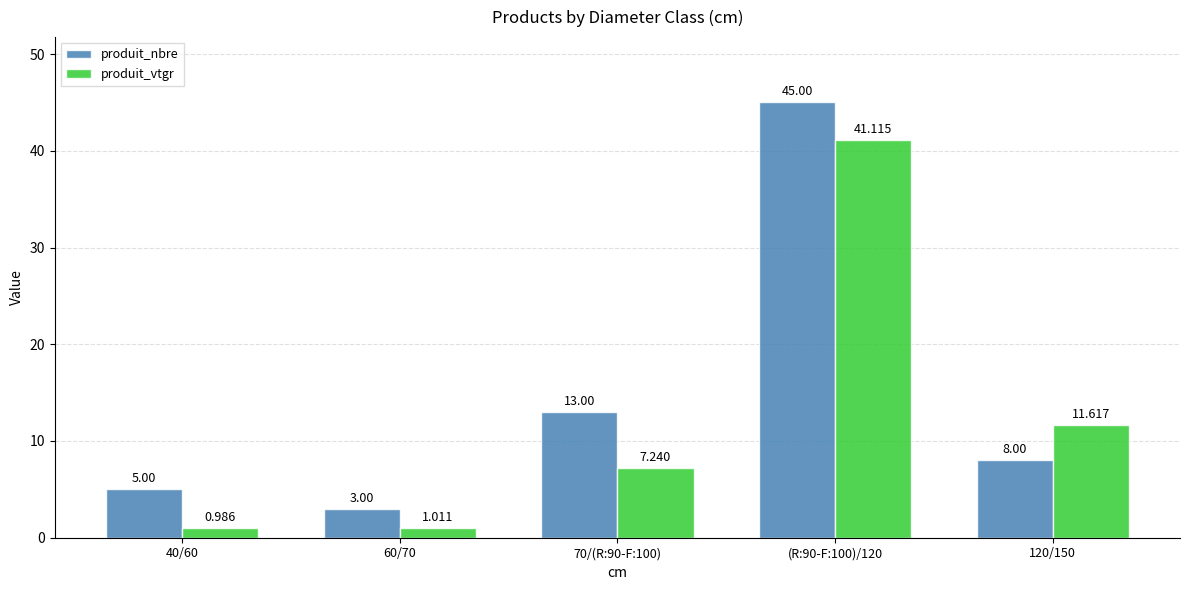

What is the value of the produit_vtgr bar at the 5th from the left?

11.6